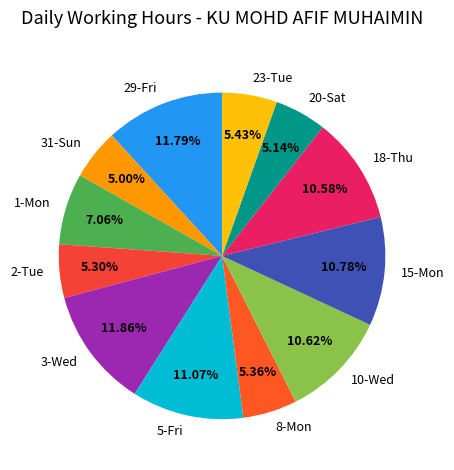

Is the sum of 8-Mon and 18-Thu greater than half?

No